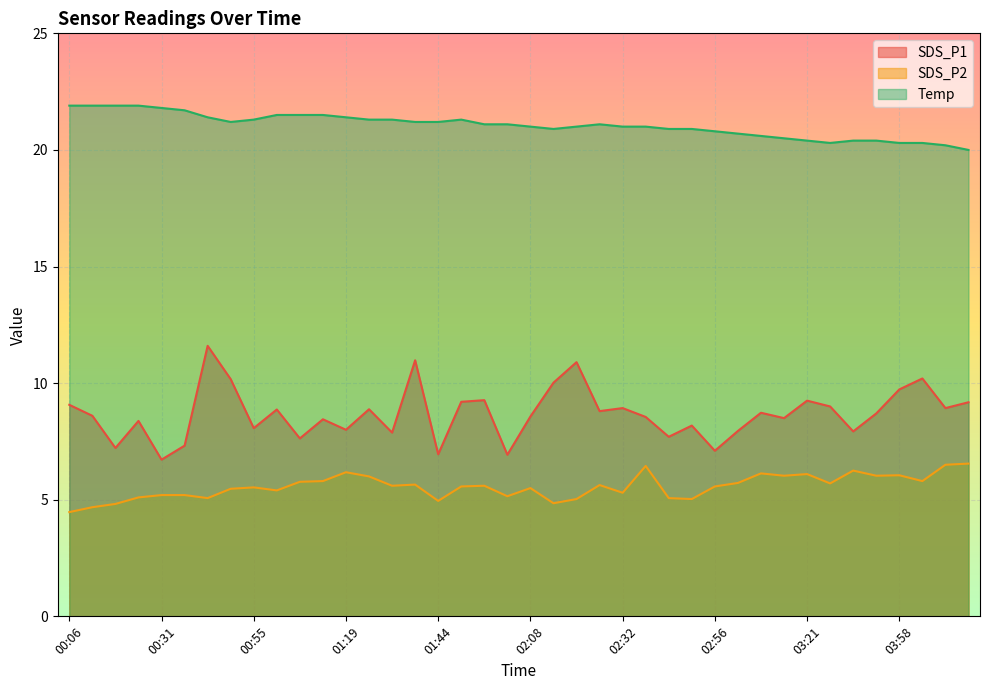

Which category has the highest value across all series?

00:06